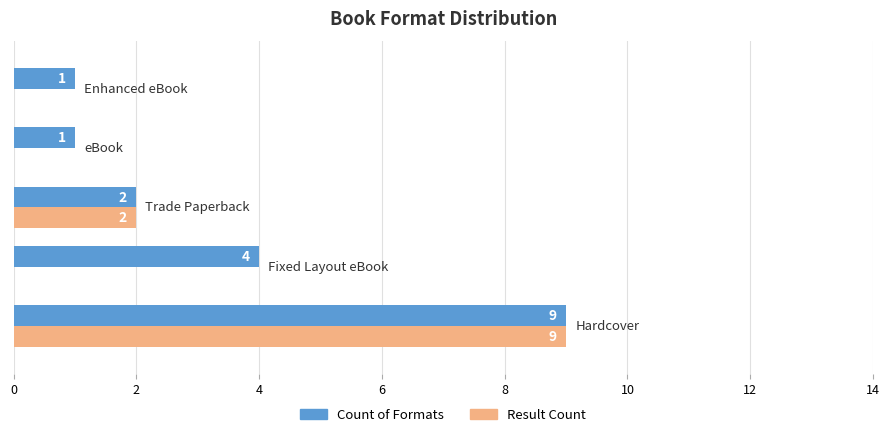

What is the highest value of the Count of Formats series?

9